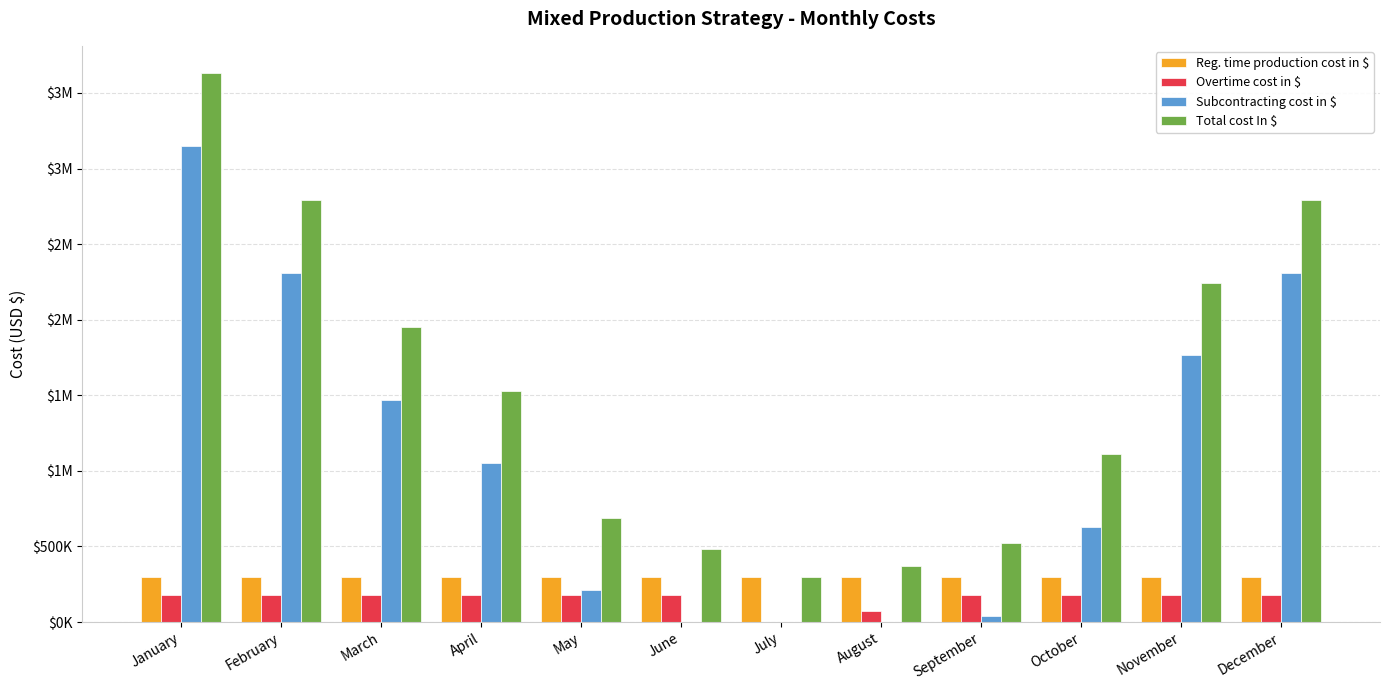

Which series has the largest range (max minus min)?

Total cost In $